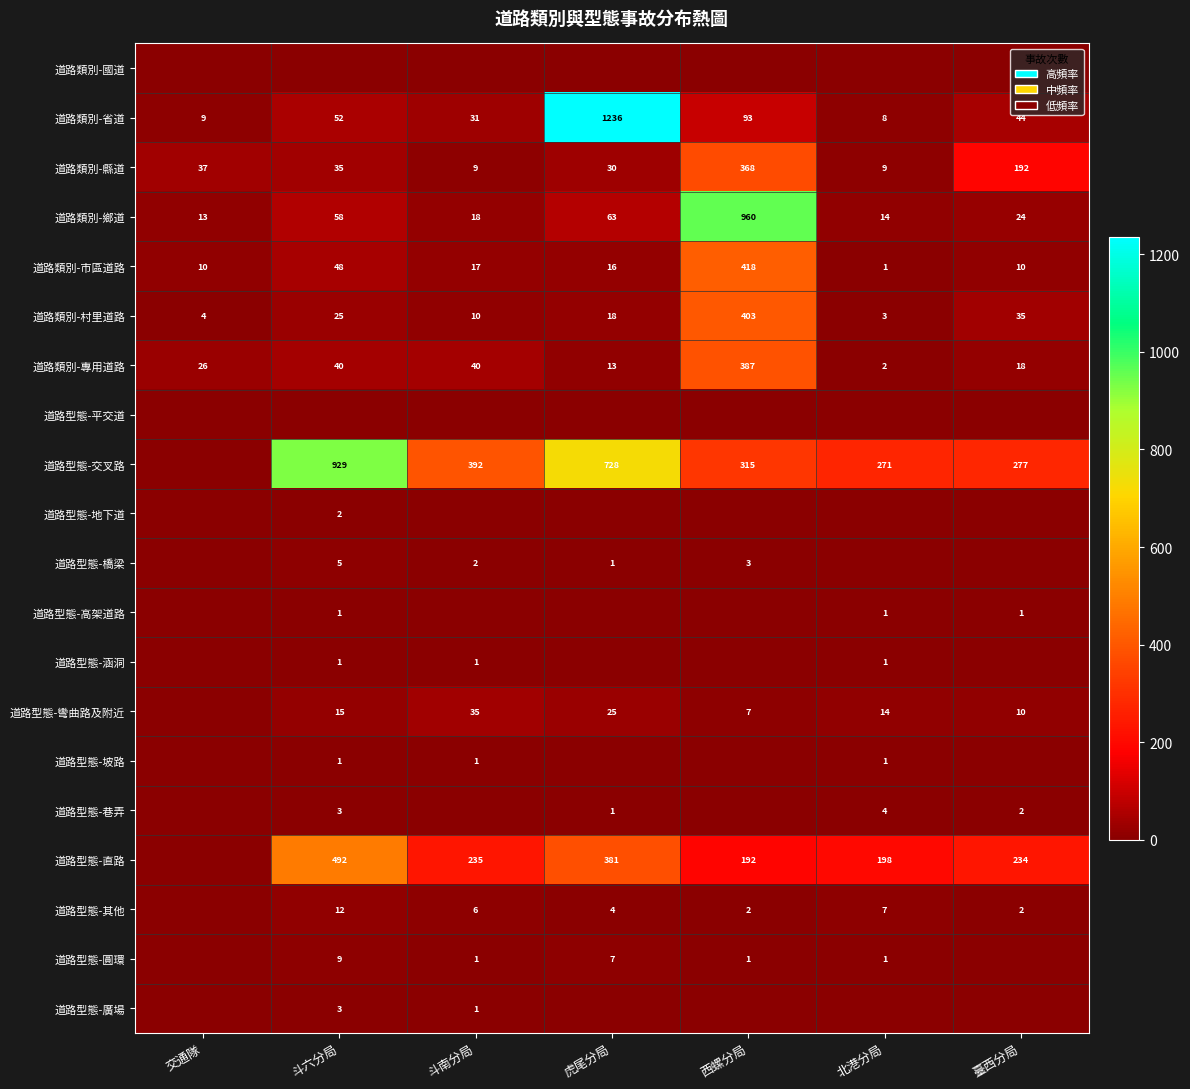

What is the average value of the 道路類別-省道 series?

210